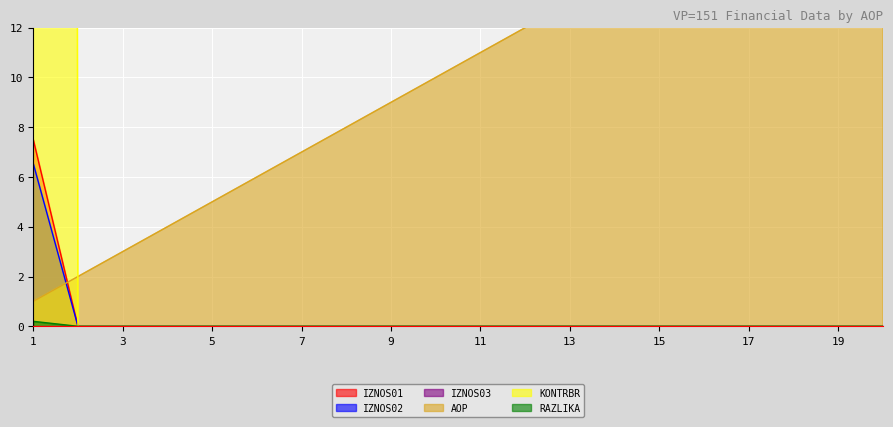

The value of IZNOS01 at 15 is 0.0. True or false?

True